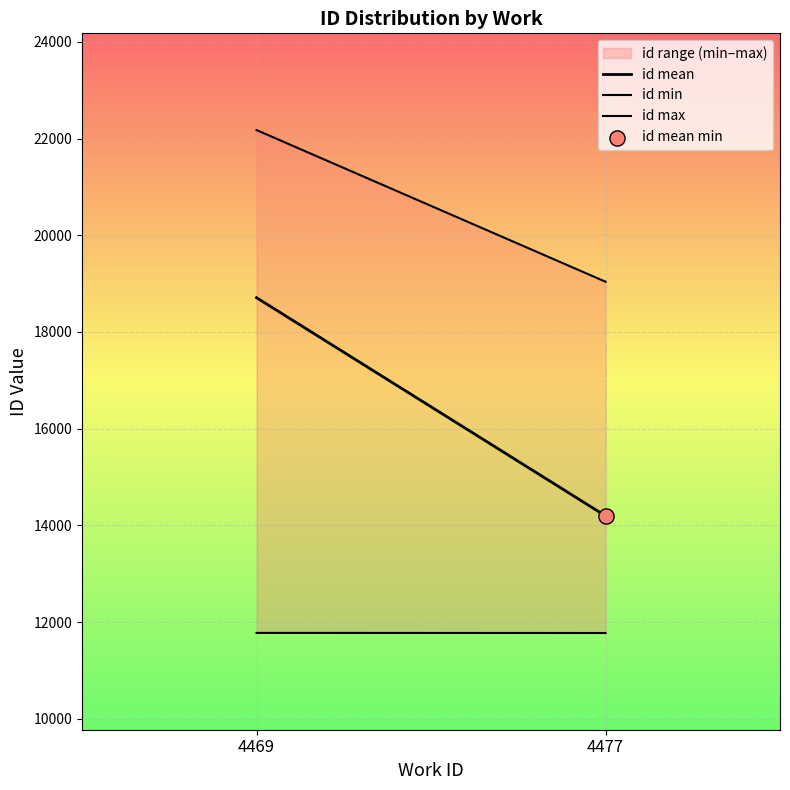

Which series reaches the maximum Y coordinate?

id max